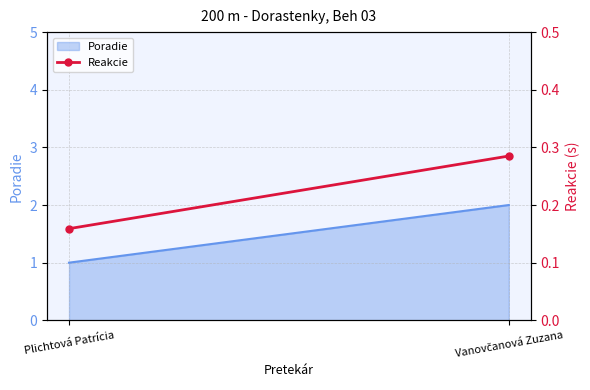

List the labels in order of value, largest first.

Vanovčanová Zuzana, Plichtová Patrícia